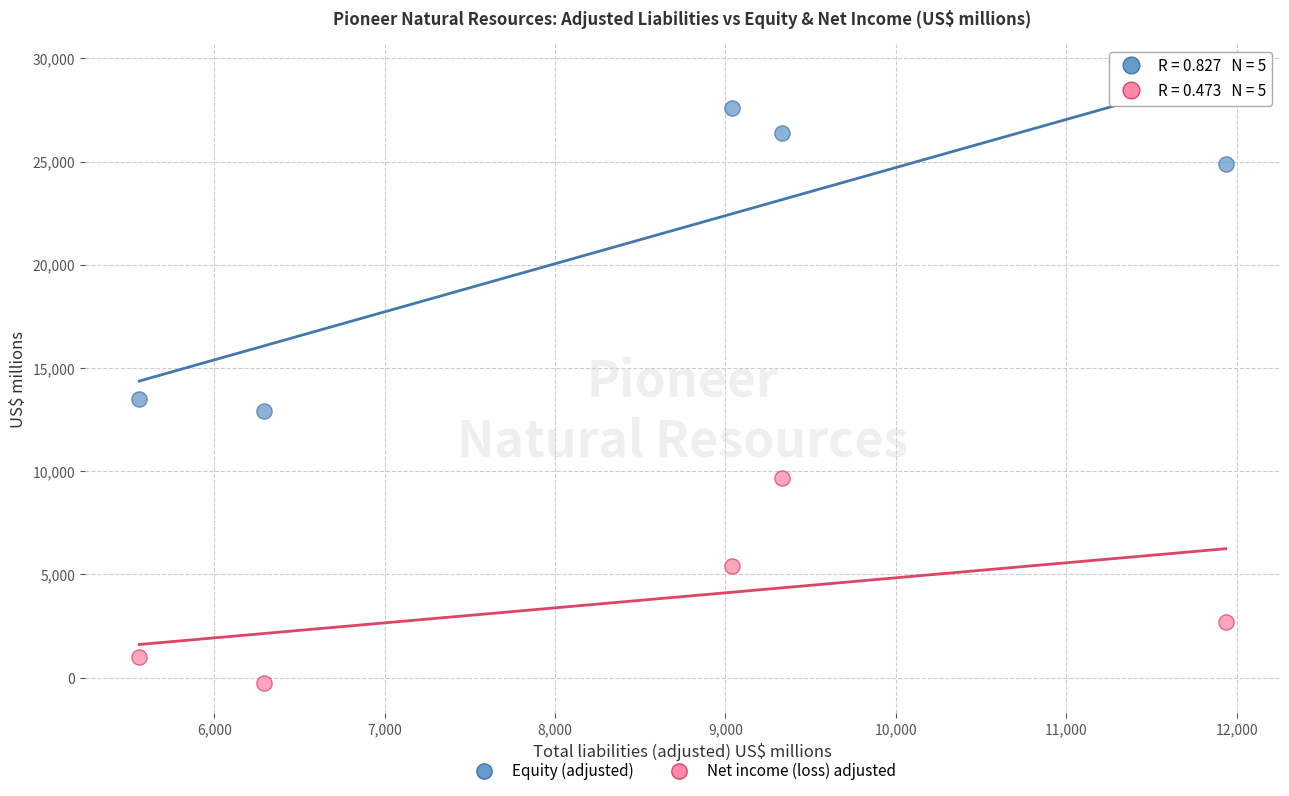

Which series contains the highest Y value?

Equity (adjusted)